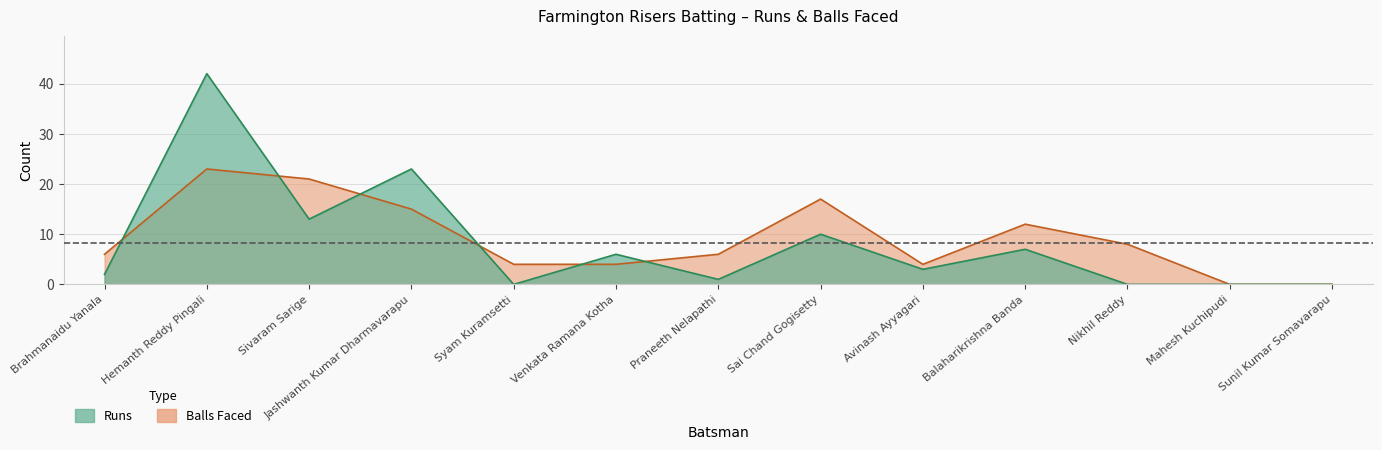

What is the difference between the highest and lowest values at Jashwanth Kumar Dharmavarapu?

8